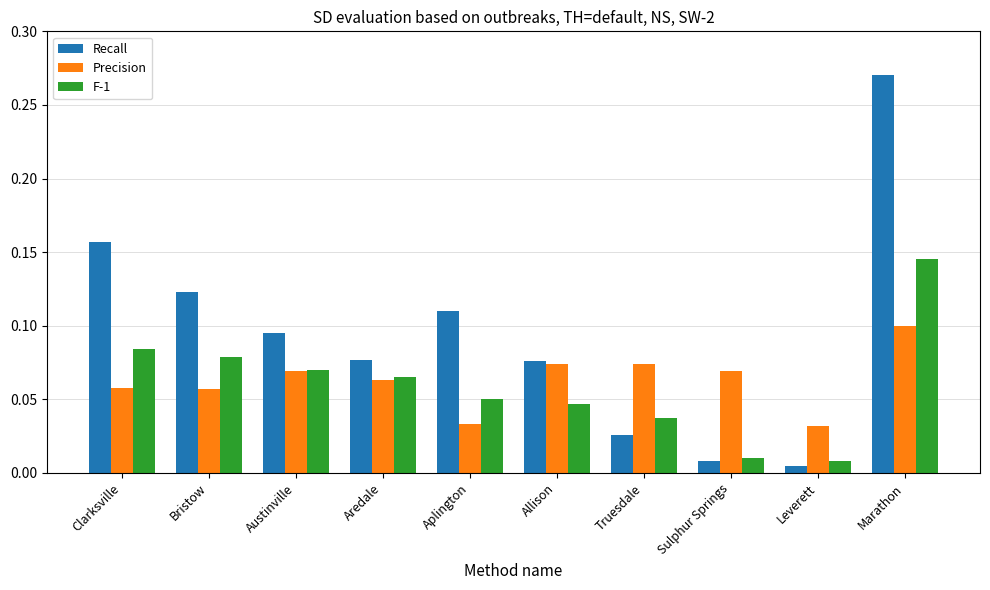

What are all the series names shown in the legend?

Recall, Precision, F-1